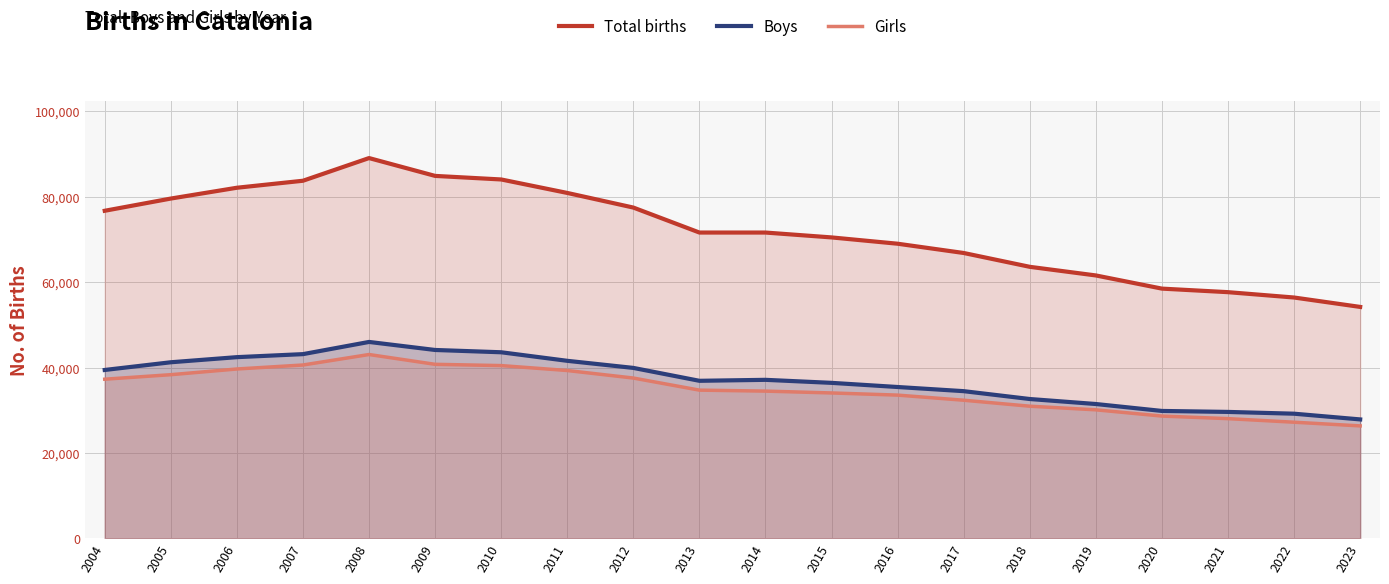

Is the value of Total births at 2008 greater than the value of Girls at 2010?

Yes